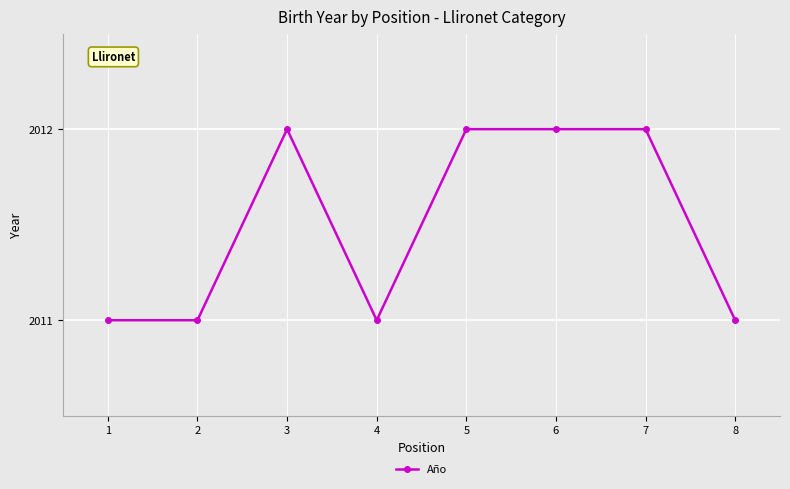

At which category does the data reach its first local peak?

3